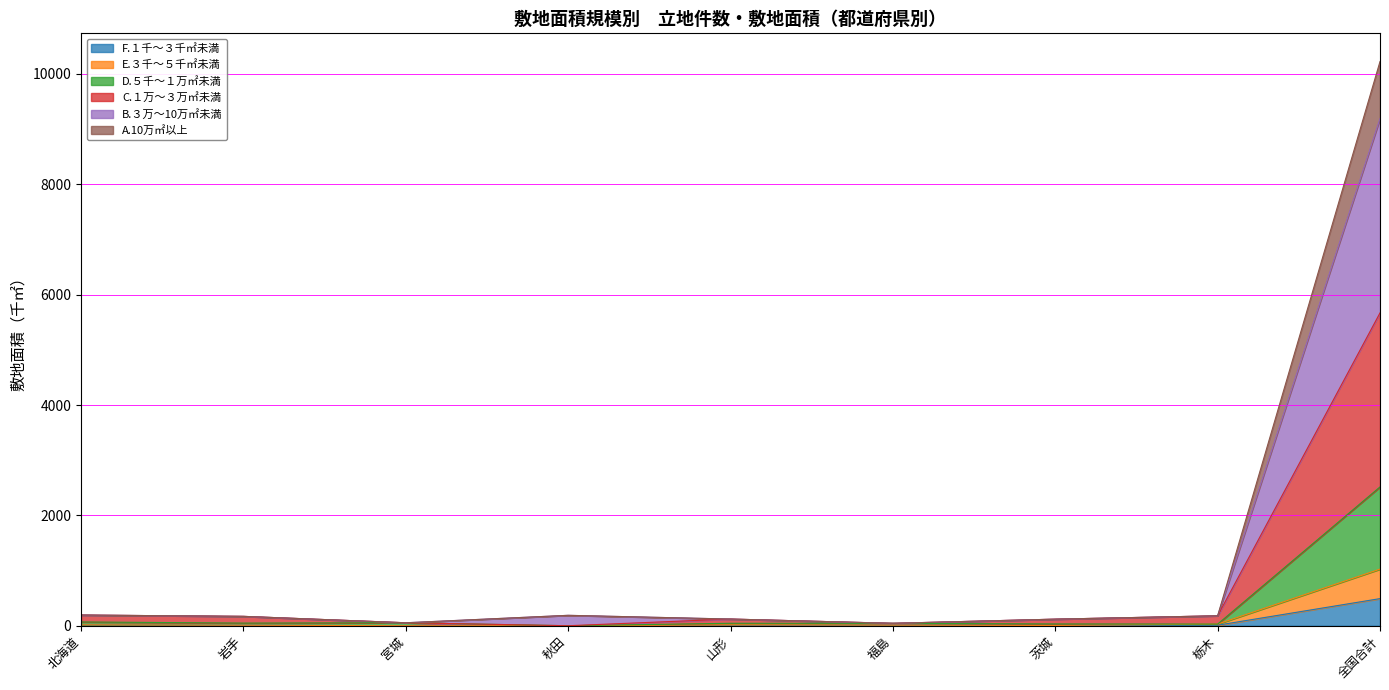

Is the value of A.10万㎡以上 at 北海道 greater than the value of F.１千～３千㎡未満 at 北海道?

Yes